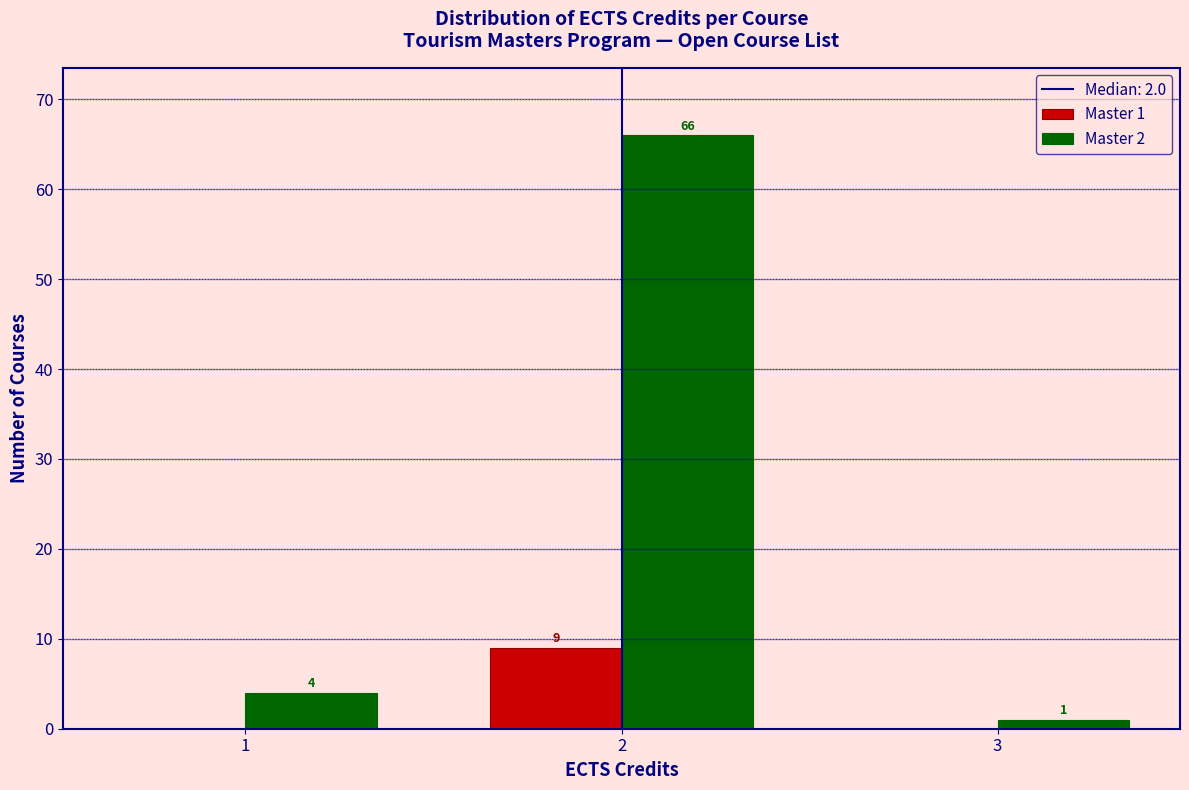

Reading left to right, what are all the values shown in this chart?

Master 1: 1=0	2=9	3=0
Master 2: 1=4	2=66	3=1